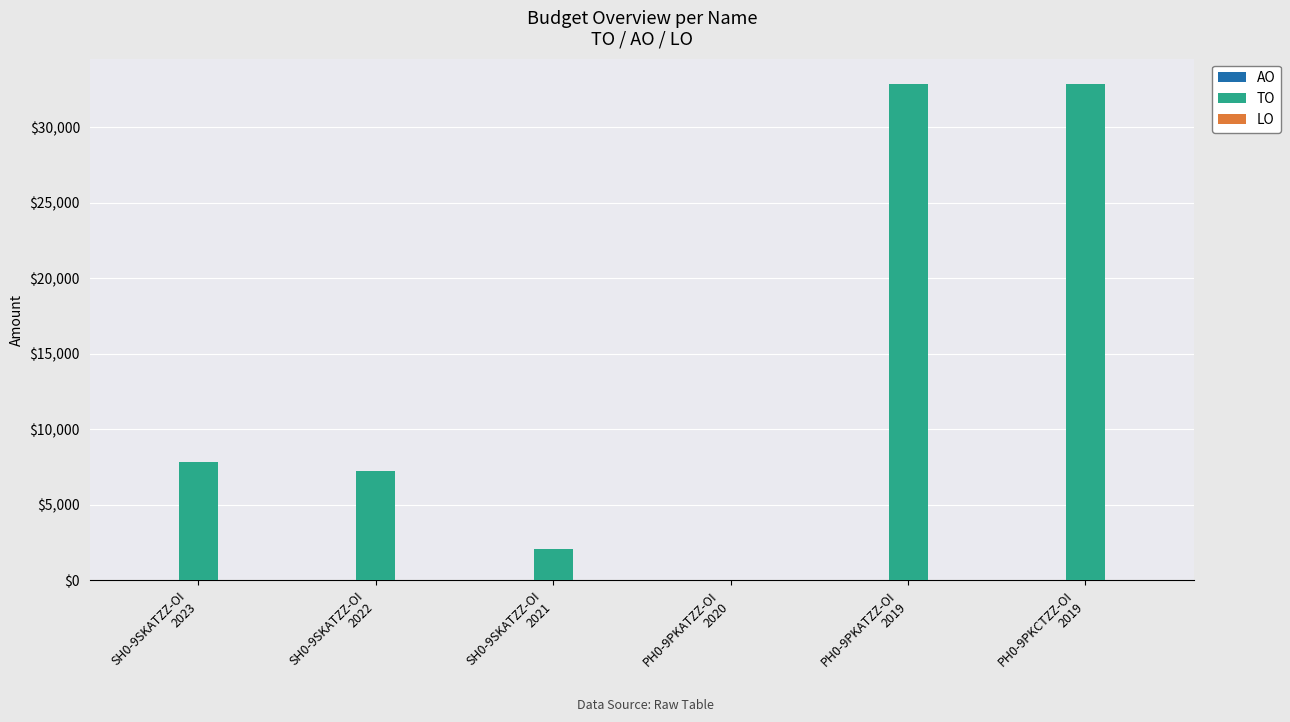

What is the greatest value displayed?

32882